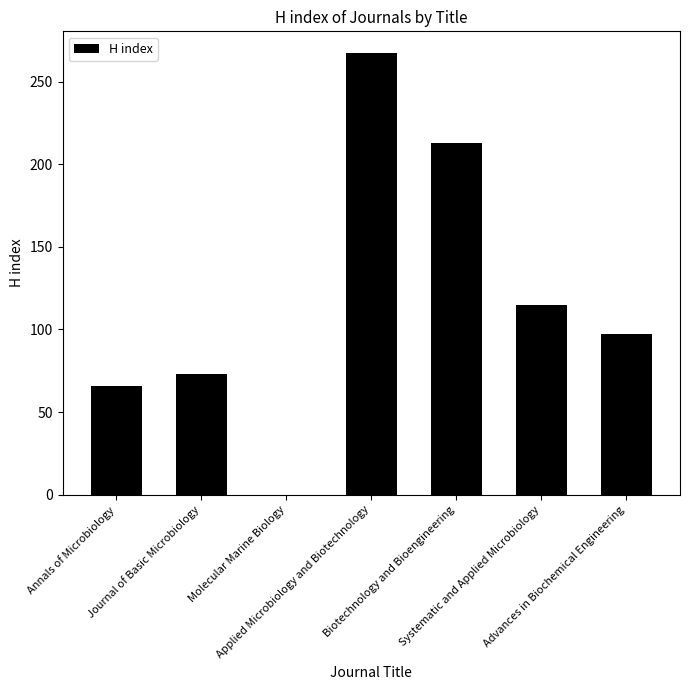

What is the maximum value shown in the chart?

267